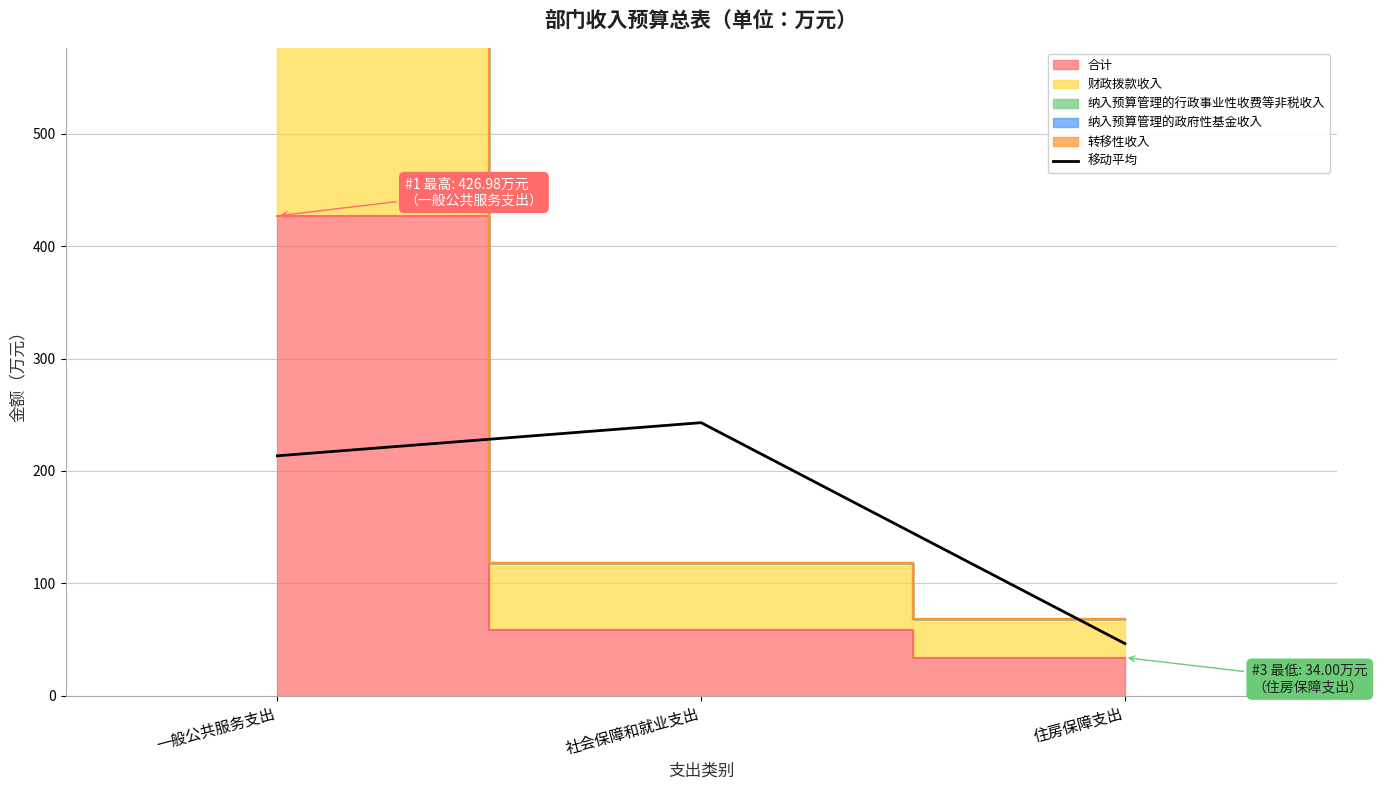

Rank the categories by 移动平均 value from lowest to highest.

住房保障支出, 一般公共服务支出, 社会保障和就业支出